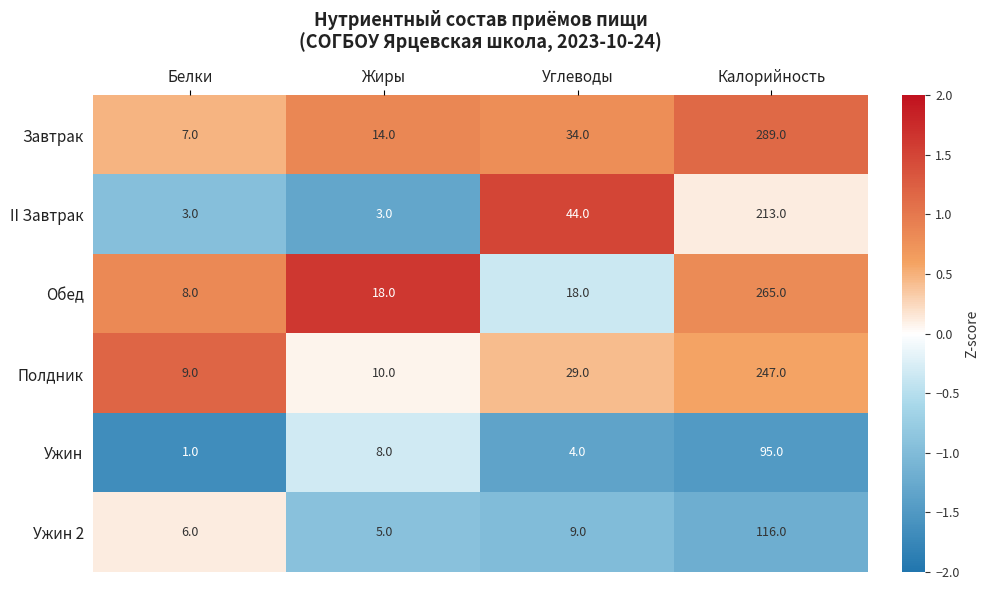

At which category is the sum across all series the highest?

Калорийность